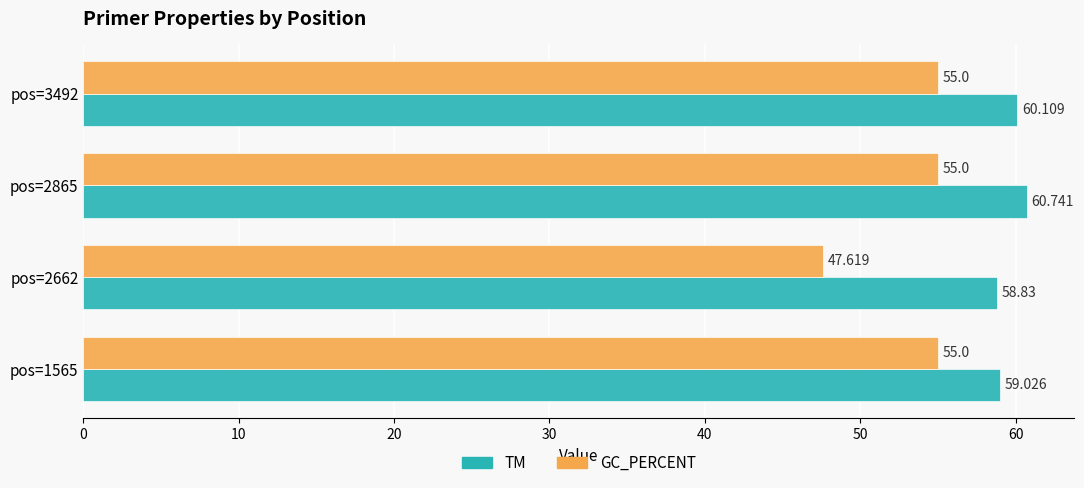

Which series has the largest total across all categories?

TM